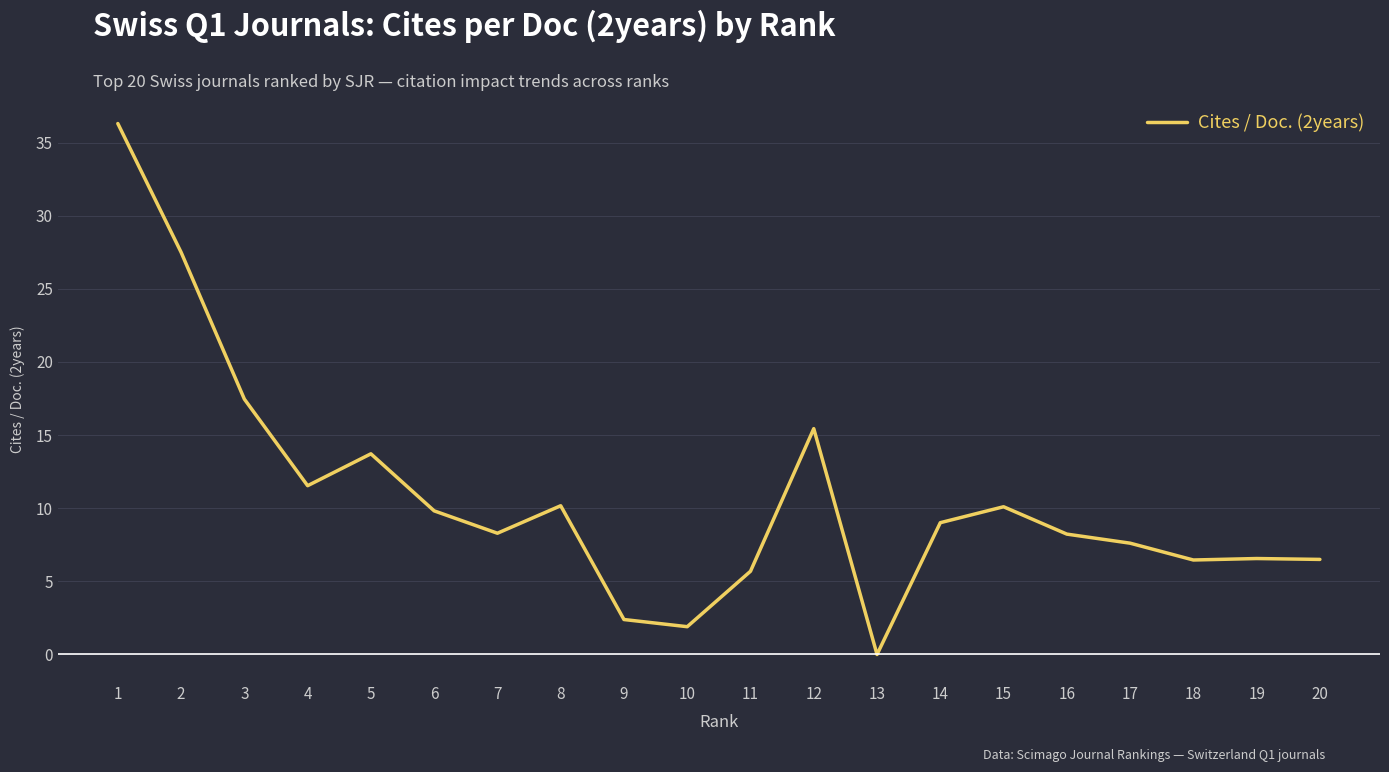

Between 13 and 16, which is larger?

16